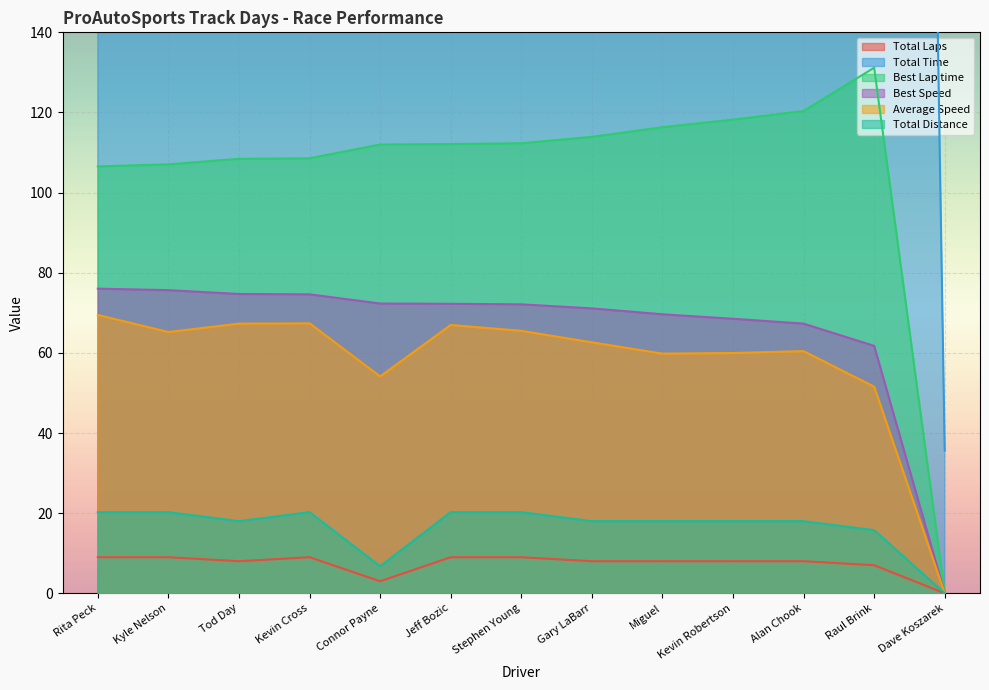

Reading right to left, extract all data points from this chart.

Total Laps: Dave Koszarek=0.0	Raul Brink=7.0	Alan Chook=8.0	Kevin Robertson=8.0	Miguel=8.0	Gary LaBarr=8.0	Stephen Young=9.0	Jeff Bozic=9.0	Connor Payne=3.0	Kevin Cross=9.0	Tod Day=8.0	Kyle Nelson=9.0	Rita Peck=9.0
Total Time: Dave Koszarek=35.6	Raul Brink=1099.6	Alan Chook=1072.2	Kevin Robertson=1080.6	Miguel=1083.4	Gary LaBarr=1034.6	Stephen Young=1112.9	Jeff Bozic=1088.7	Connor Payne=449.0	Kevin Cross=1081.9	Tod Day=962.9	Kyle Nelson=1118.1	Rita Peck=1049.5
Best Lap time: Dave Koszarek=0.0	Raul Brink=131.2	Alan Chook=120.4	Kevin Robertson=118.2	Miguel=116.3	Gary LaBarr=113.9	Stephen Young=112.3	Jeff Bozic=112.1	Connor Payne=112.0	Kevin Cross=108.6	Tod Day=108.4	Kyle Nelson=107.1	Rita Peck=106.5
Best Speed: Dave Koszarek=0.0	Raul Brink=61.8	Alan Chook=67.3	Kevin Robertson=68.5	Miguel=69.6	Gary LaBarr=71.1	Stephen Young=72.1	Jeff Bozic=72.2	Connor Payne=72.3	Kevin Cross=74.6	Tod Day=74.7	Kyle Nelson=75.7	Rita Peck=76.0
Average Speed: Dave Koszarek=0.0	Raul Brink=51.6	Alan Chook=60.4	Kevin Robertson=60.0	Miguel=59.8	Gary LaBarr=62.6	Stephen Young=65.5	Jeff Bozic=67.0	Connor Payne=54.1	Kevin Cross=67.4	Tod Day=67.3	Kyle Nelson=65.2	Rita Peck=69.5
Total Distance: Dave Koszarek=0.0	Raul Brink=15.8	Alan Chook=18.0	Kevin Robertson=18.0	Miguel=18.0	Gary LaBarr=18.0	Stephen Young=20.2	Jeff Bozic=20.2	Connor Payne=6.8	Kevin Cross=20.2	Tod Day=18.0	Kyle Nelson=20.2	Rita Peck=20.2